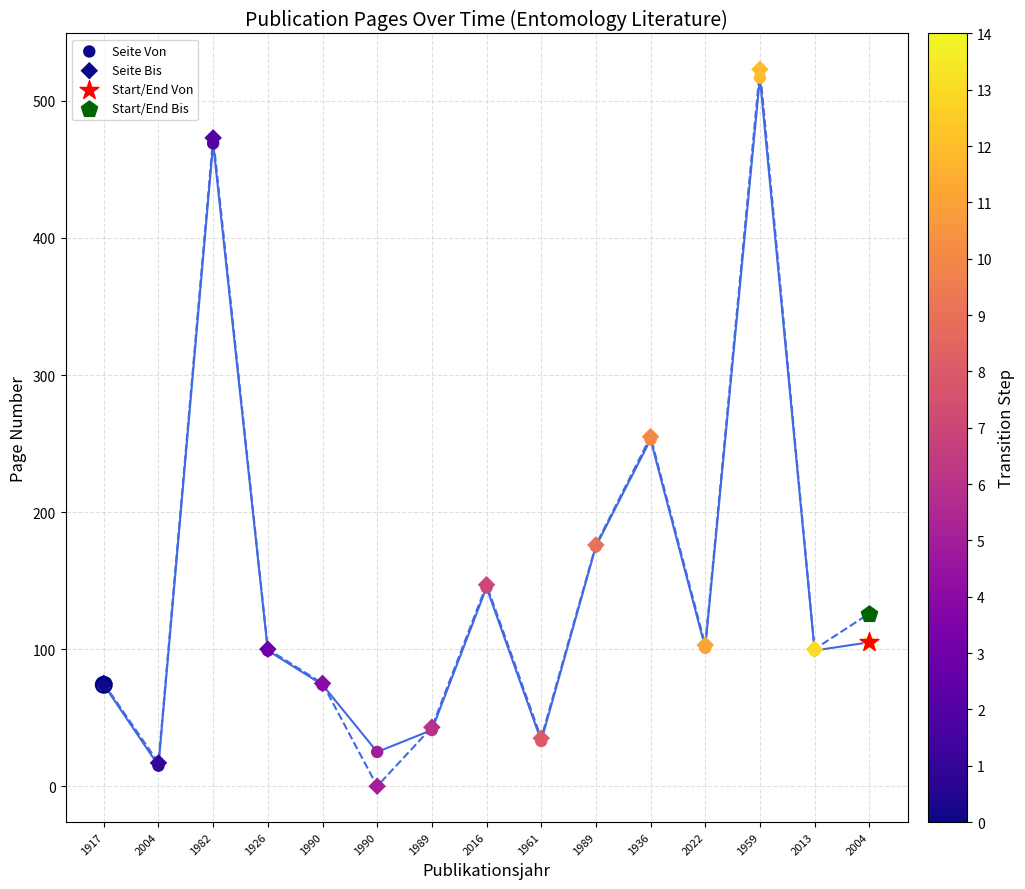

What is the total value across all series at 1989?

84